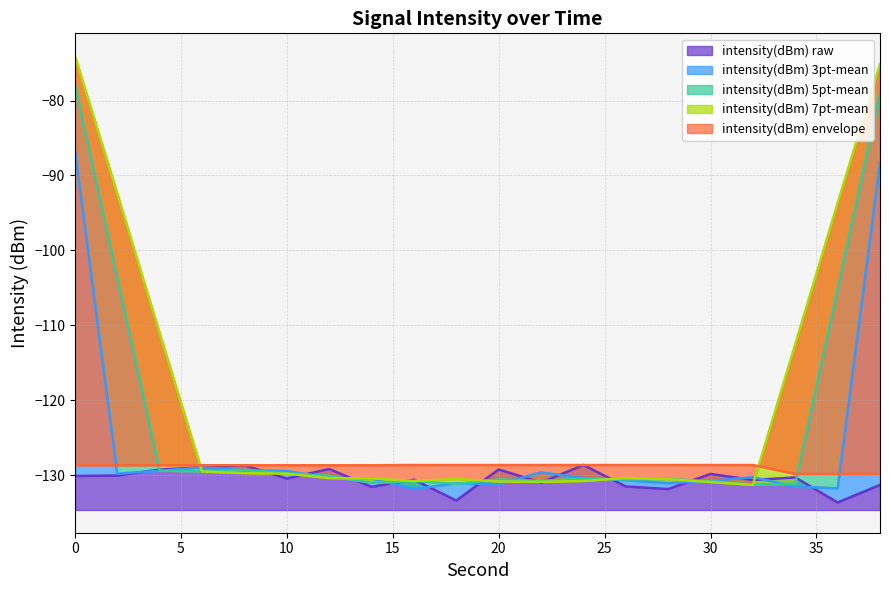

The chart shows a value of -129.3 at 20. True or false?

True